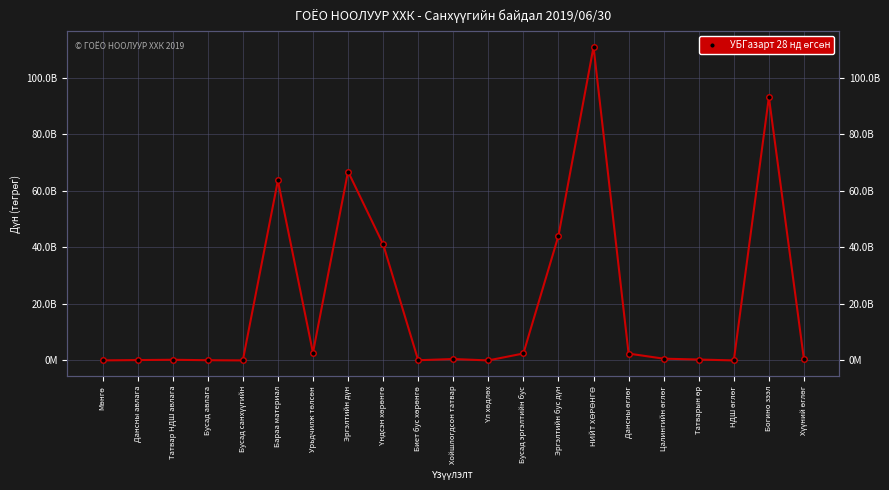

Reading right to left, transcribe all the data shown in this chart.

Хүүний өглөг=370936996.7	Богино зээл=93231922344.4	НДШ өглөг=0.0	Татварын өр=313743744.1	Цалингийн өглөг=618905071.0	Дансны өглөг=2417379747.6	НИЙТ ХӨРӨНГӨ=111038580354.5	Эргэлтийн бус дүн=44156170018.8	Бусад эргэлтийн бус=2454606732.3	Үл хөдлөх=0.0	Хойшлогдсон татвар=493557206.9	Биет бус хөрөнгө=66250763.4	Үндсэн хөрөнгө=41141755316.3	Эргэлтийн дүн=66882410335.7	Урьдчилж төлсөн=2728482795.3	Бараа материал=63717881272.0	Бусад санхүүгийн=0.0	Бусад авлага=74457944.6	Татвар НДШ авлага=227452371.5	Дансны авлага=124803697.5	Мөнгө=9332254.7